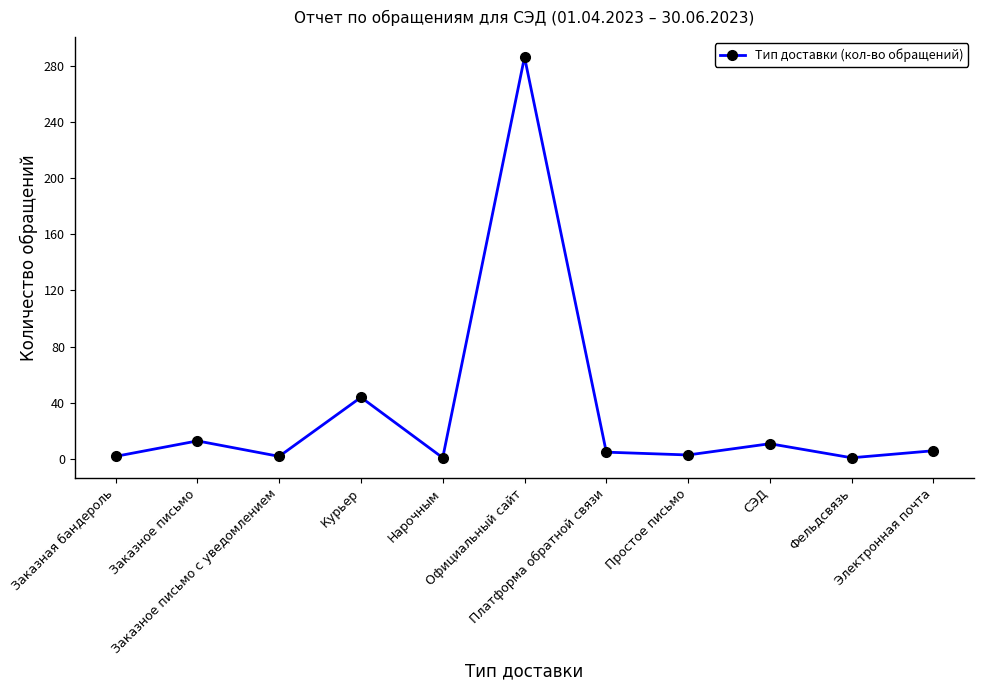

What is the change in value from Заказное письмо to Фельдсвязь?

-12